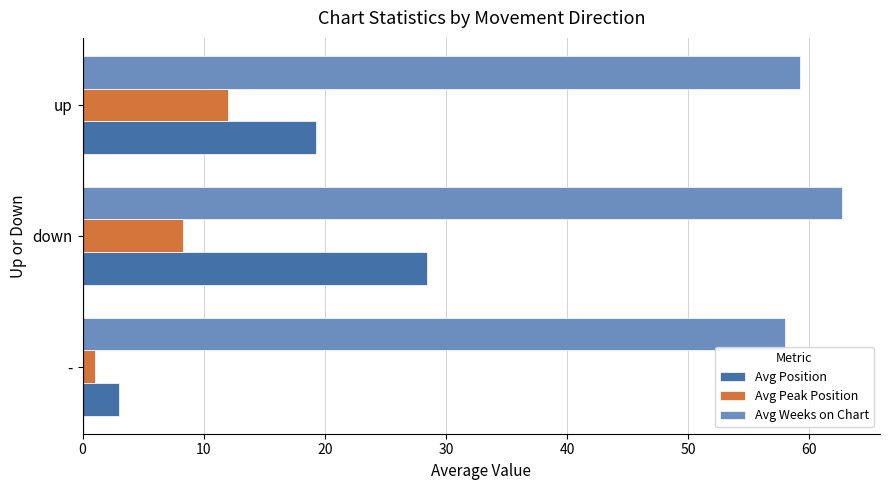

List the labels in order of Avg Position value, smallest first.

-, up, down